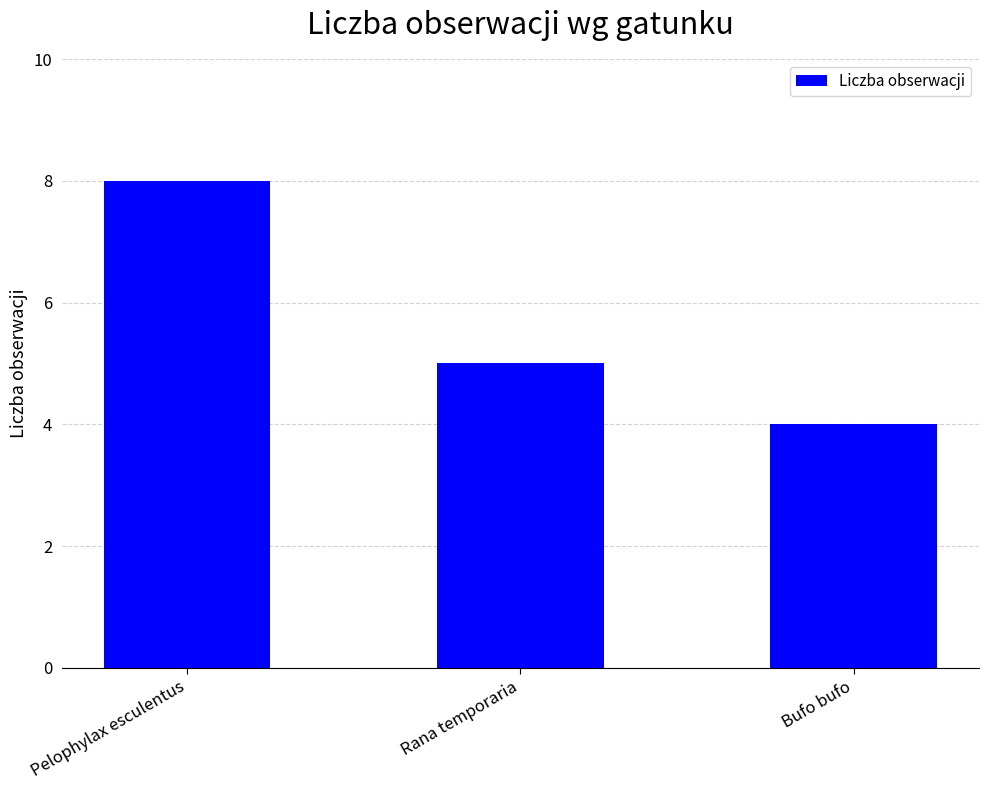

What is the ratio of the value at Rana temporaria to the value at Pelophylax esculentus?

0.6